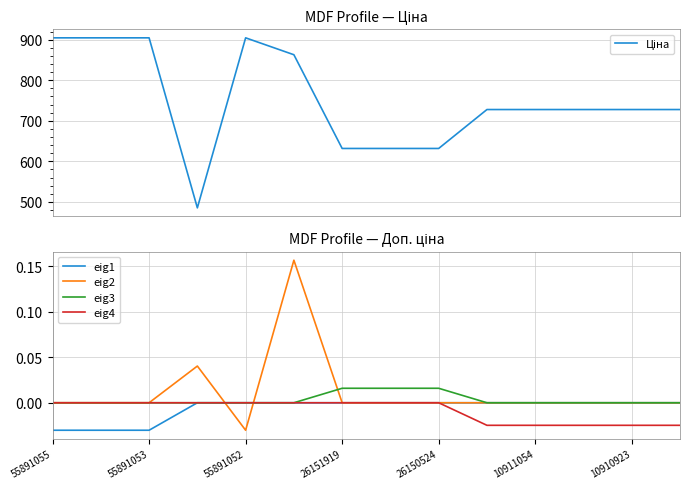

At 13, list the series in order from largest to smallest.

Ціна, eig1, eig2, eig3, eig4